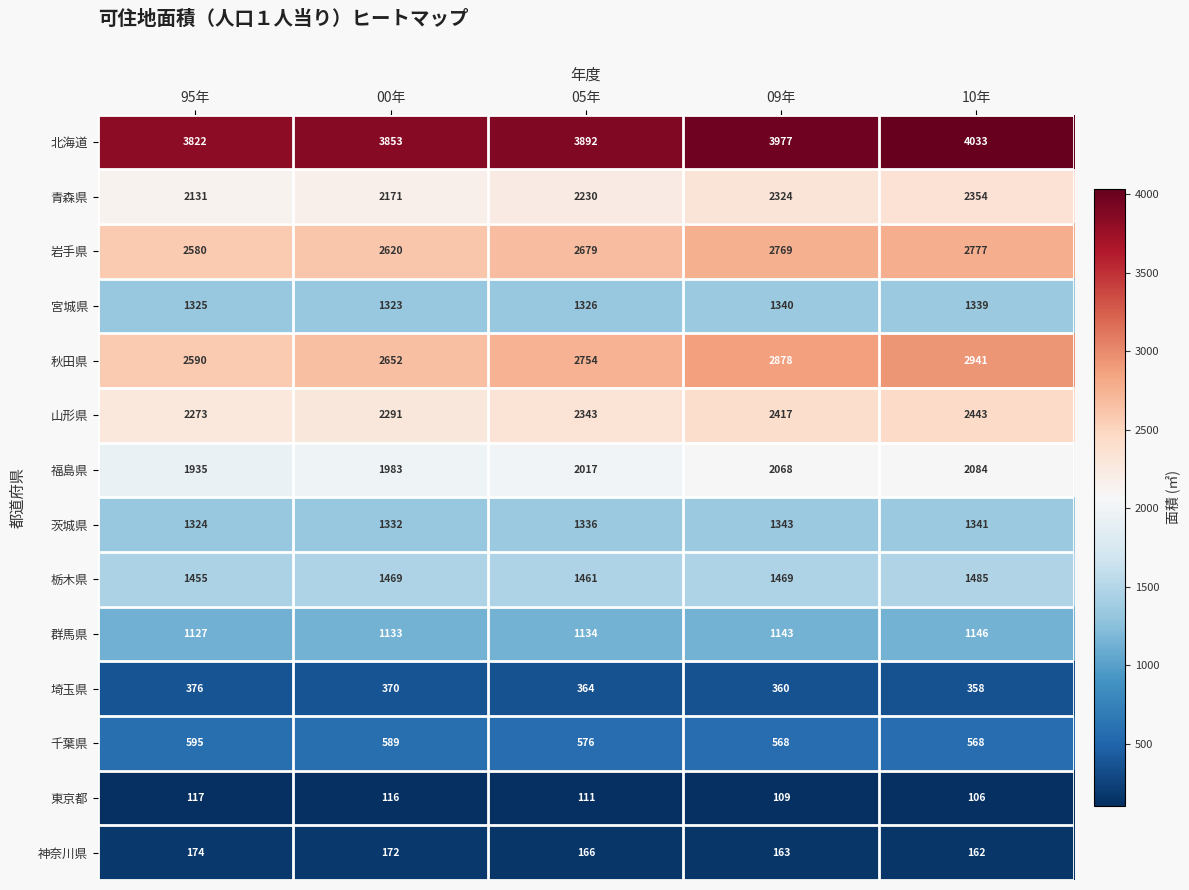

Which series has the largest range (max minus min)?

秋田県